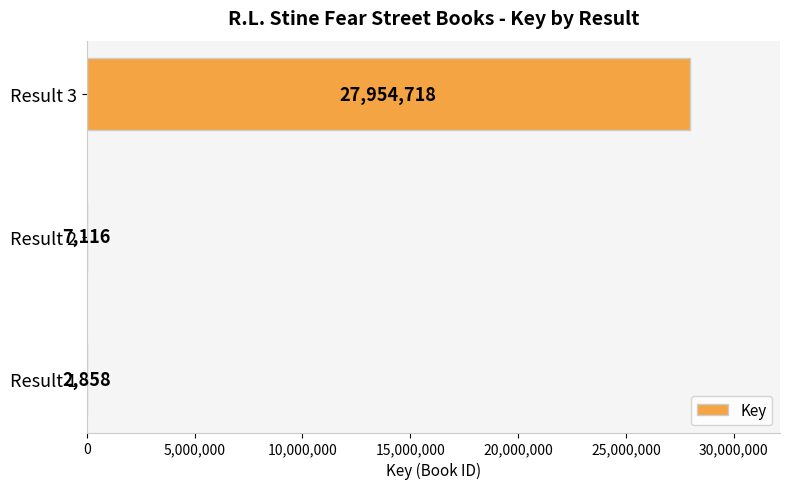

Reading bottom to top, what are all the values shown in this chart?

Result 1=2858	Result 2=7116	Result 3=27954718